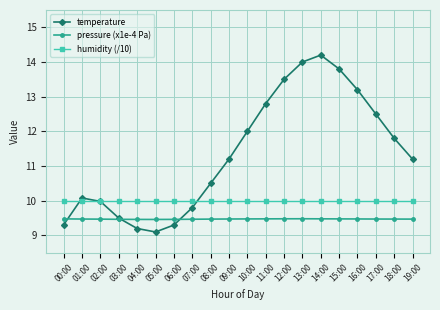

At how many categories does at least one series exceed 9?

20